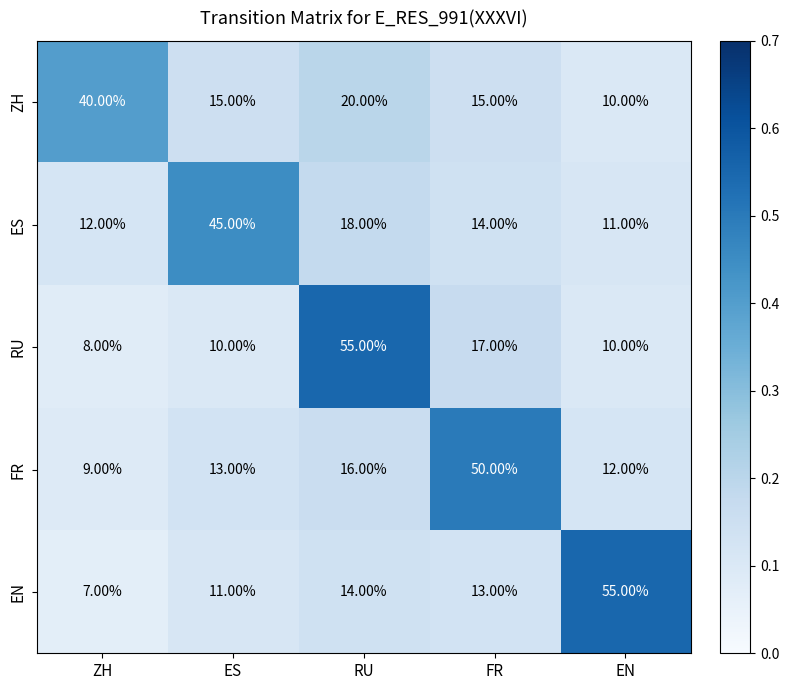

At how many categories does at least one series exceed 42?

4